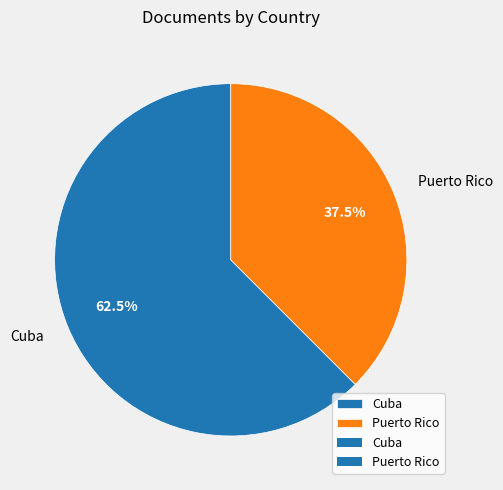

What portion of the pie excludes Puerto Rico?

62.5%